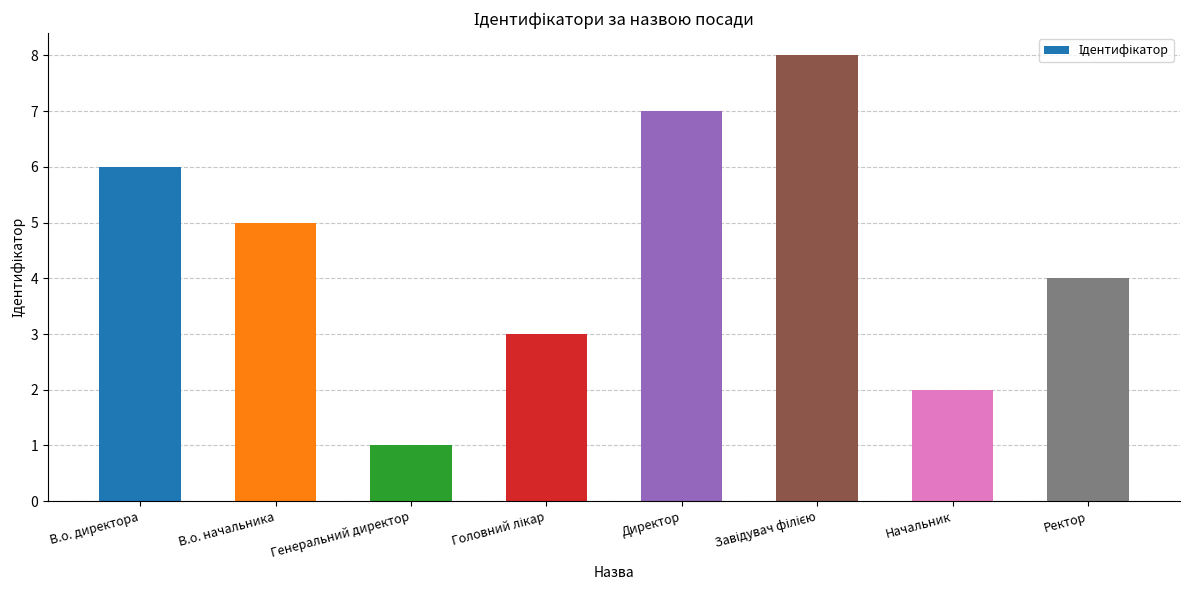

Reading left to right, list all the values displayed in this chart.

6	5	1	3	7	8	2	4